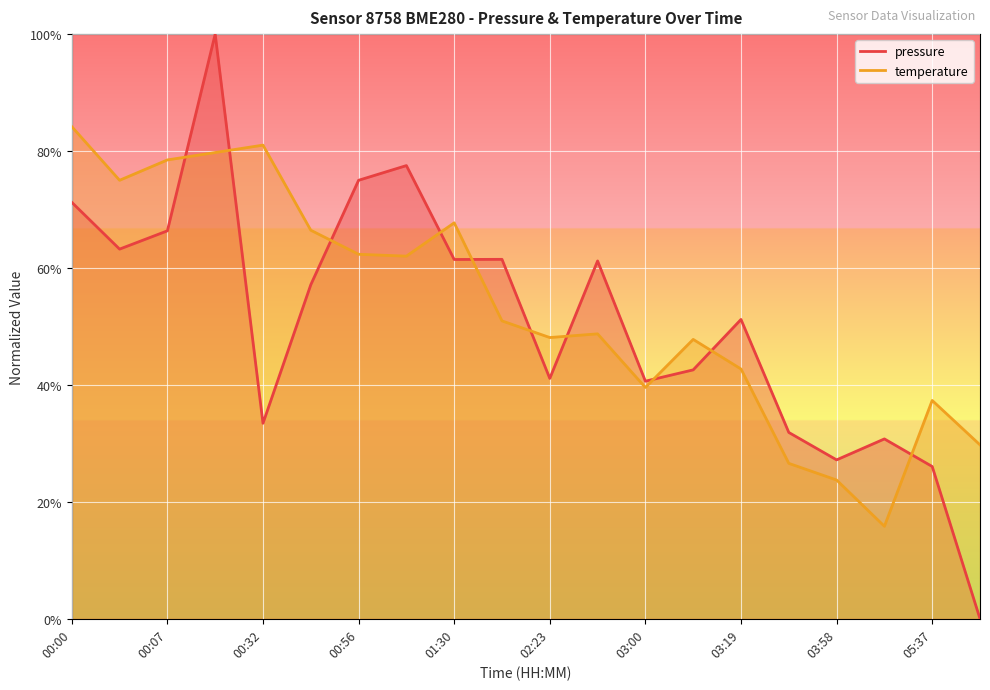

True or false: temperature has a value of 73.8 at 02:06.

False